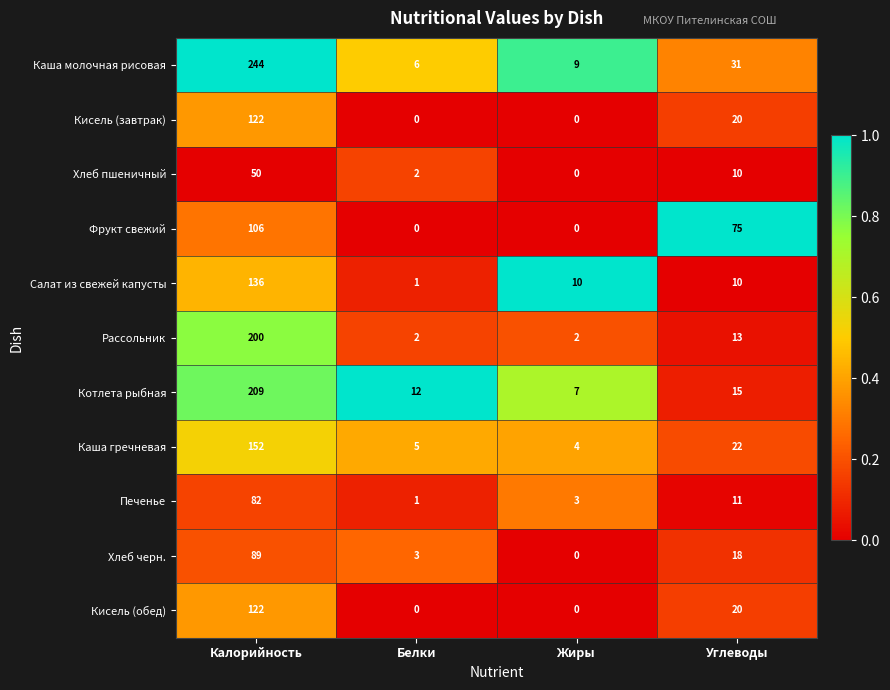

What is the greatest value displayed?

244